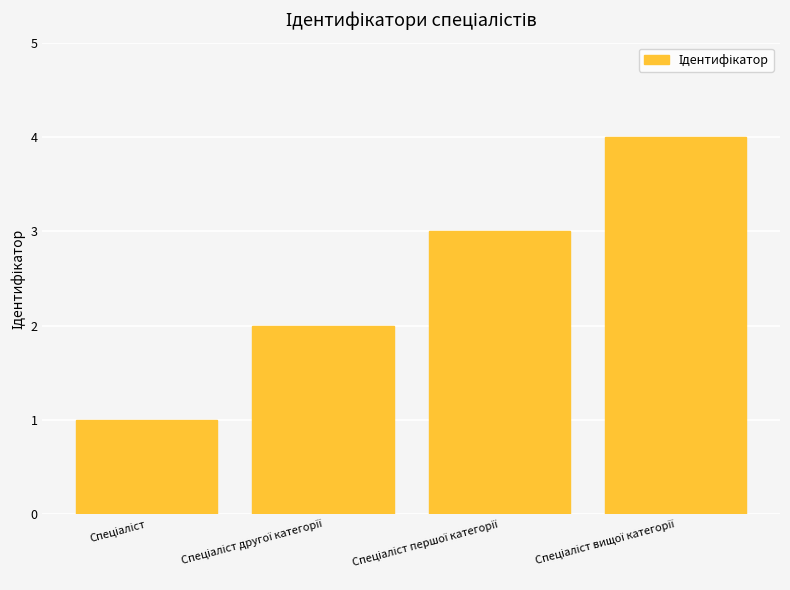

What is the greatest value displayed?

4